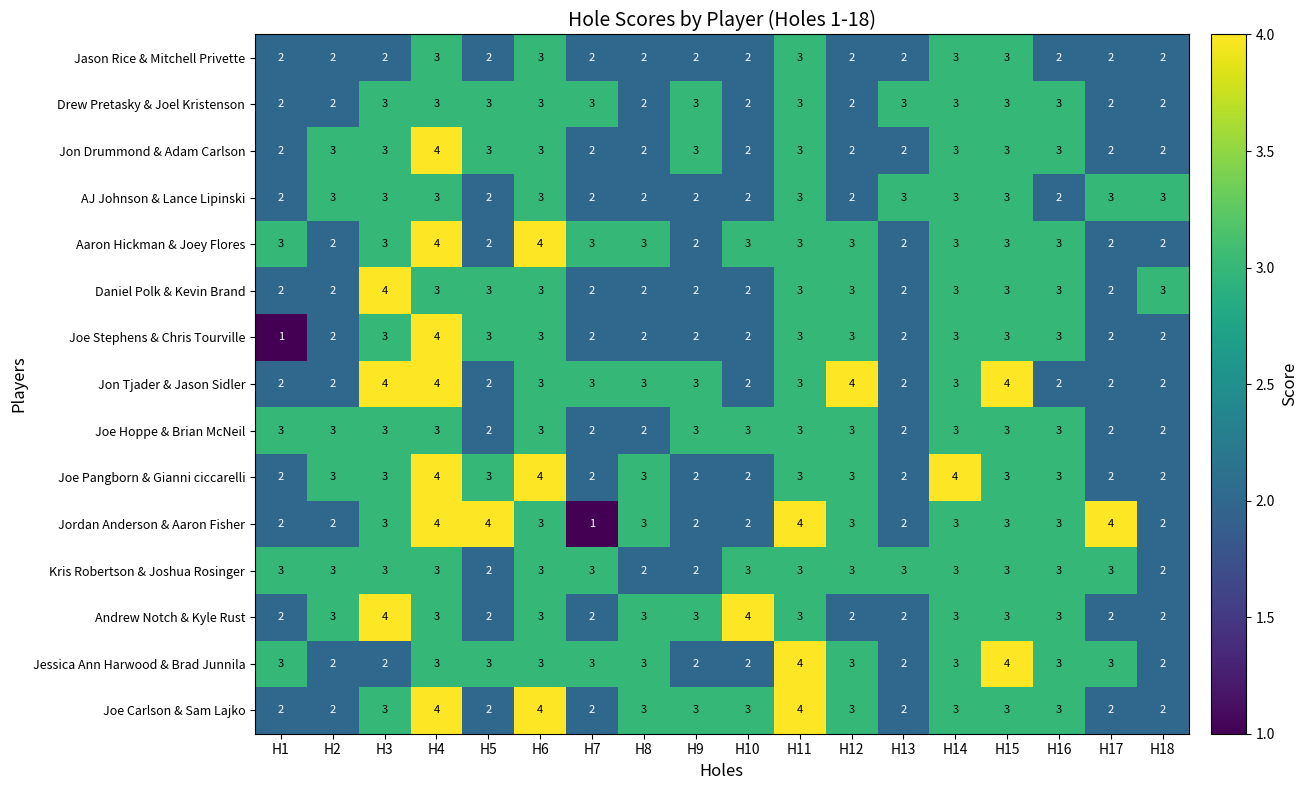

Is it true that Joe Pangborn & Gianni ciccarelli equals 3 at H11?

True